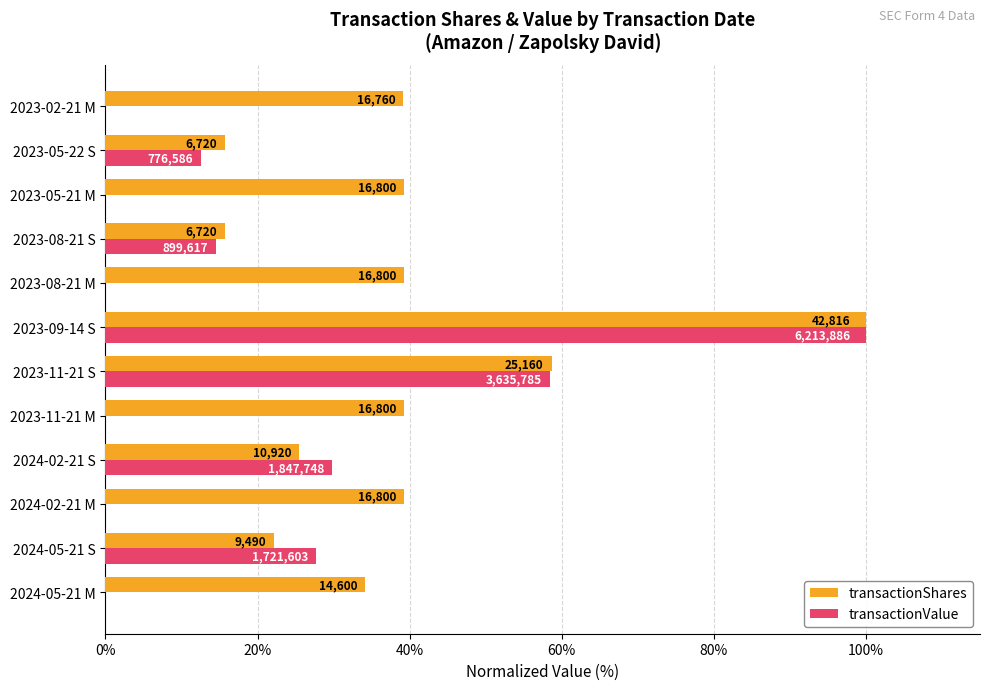

What are all the series names shown in the legend?

transactionShares, transactionValue